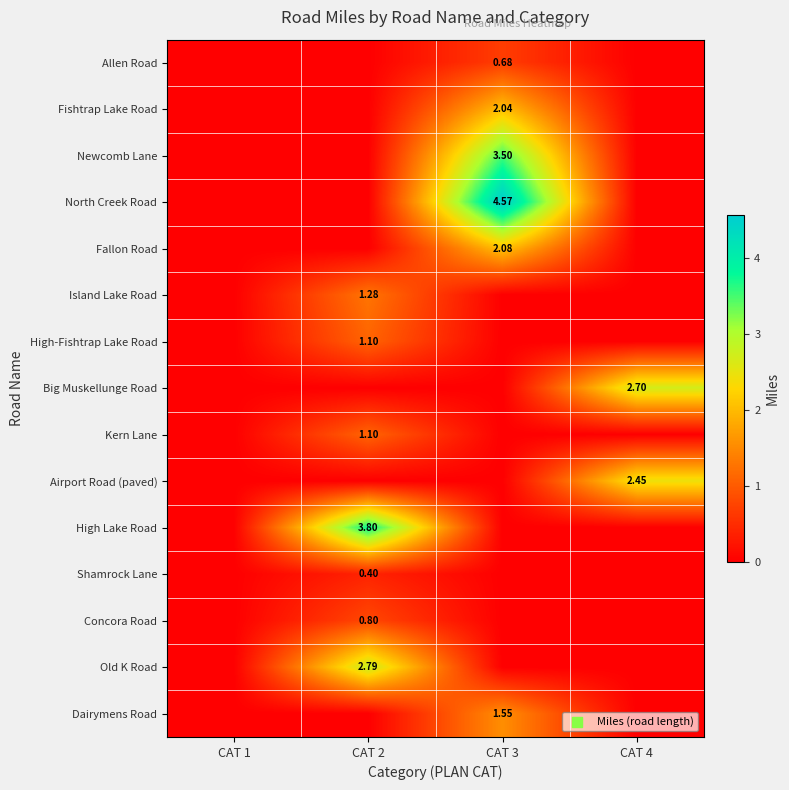

At how many categories does at least one series exceed 0?

3